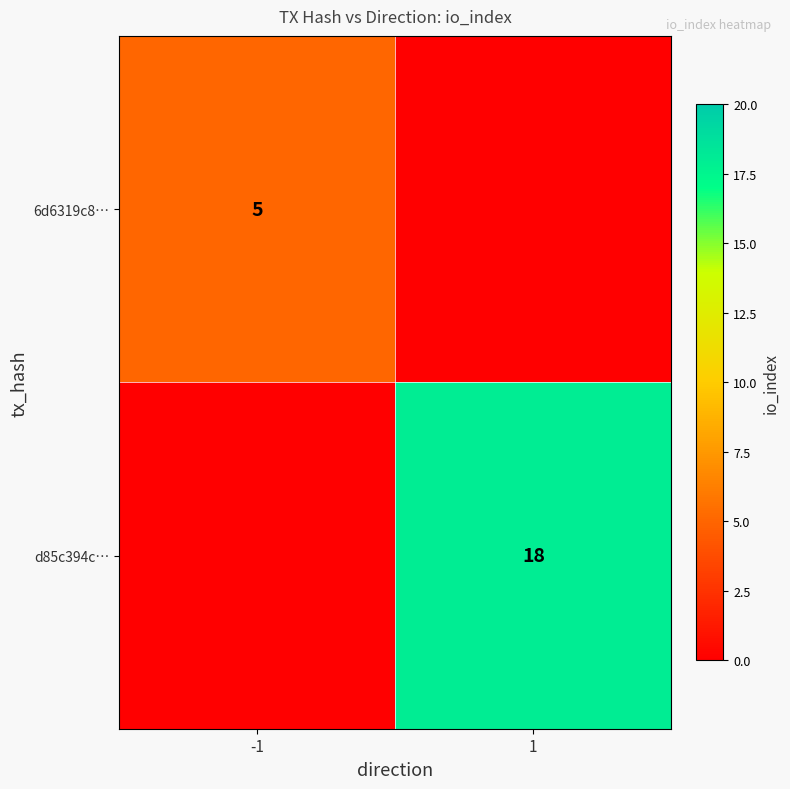

True or false: 6d6319c8… has a value of 5 at -1.

True